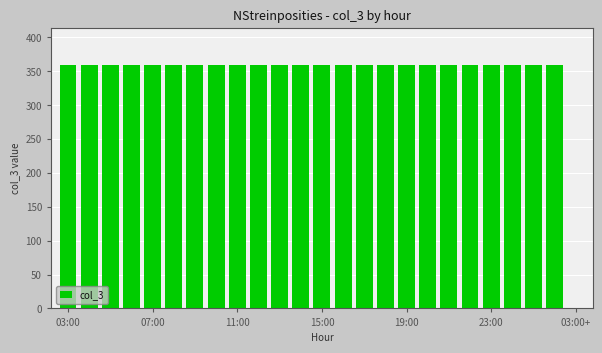

What is the sum of all values?

8641